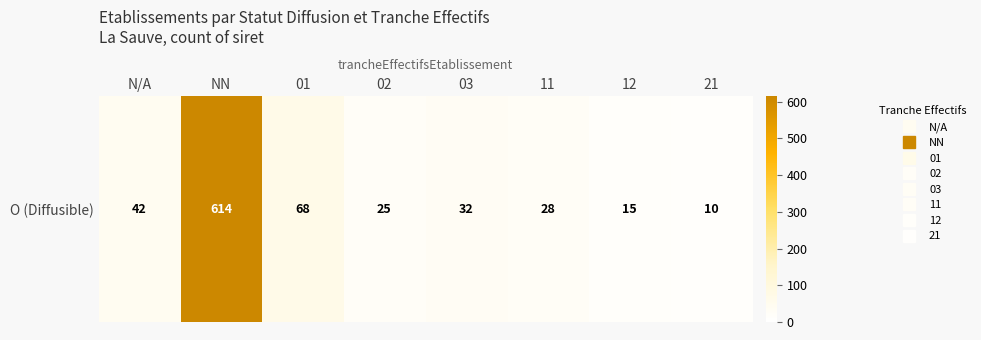

Reading left to right, list all the values displayed in this chart.

42	614	68	25	32	28	15	10